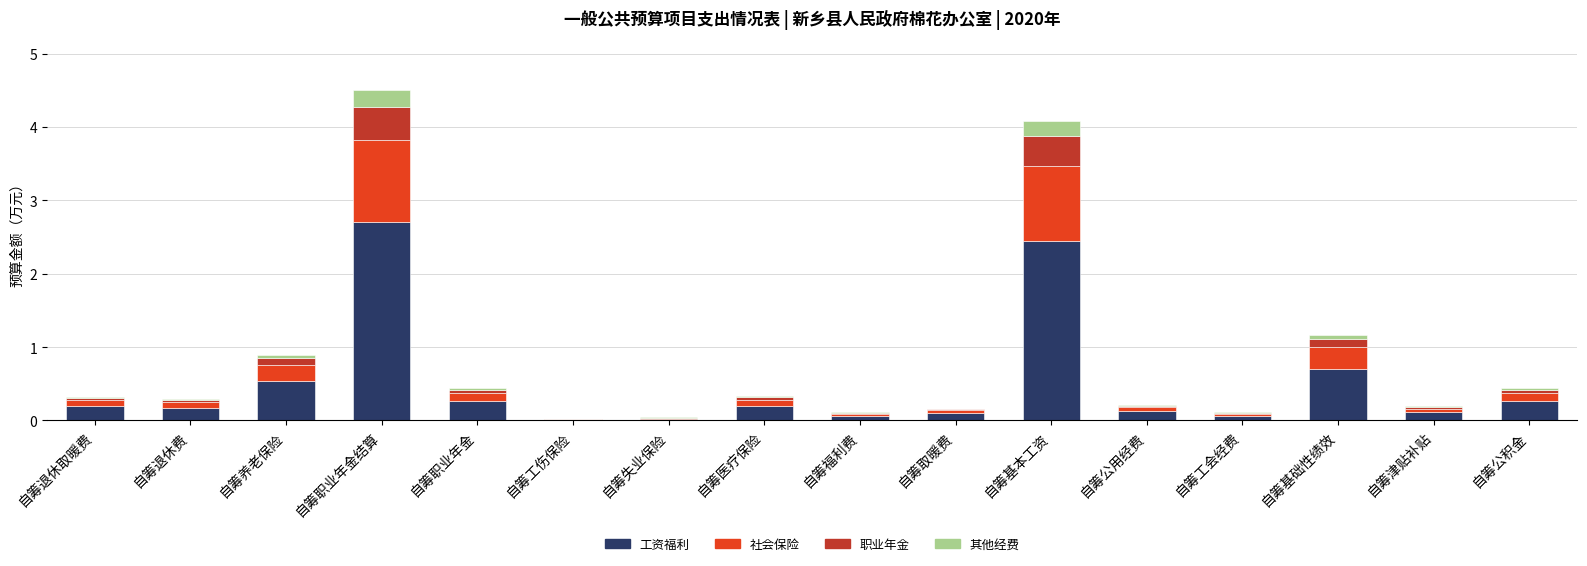

What is the difference between the 工资福利 values at 自筹退休取暖费 and 自筹工会经费?

0.1